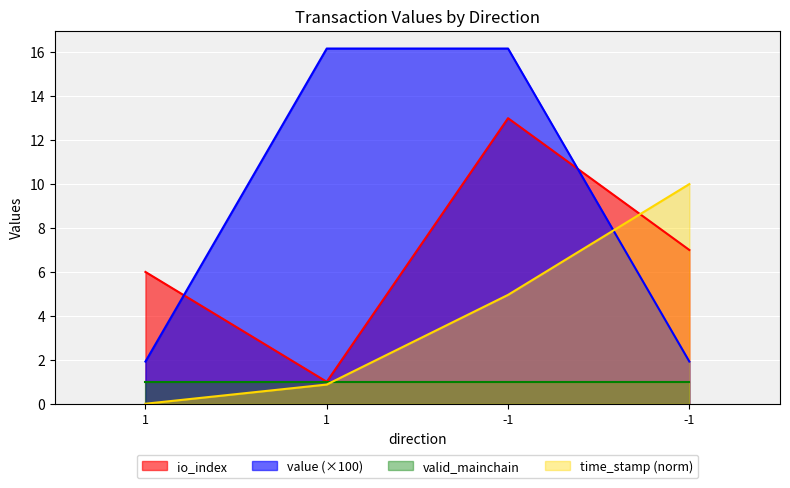

What are all the series names shown in the legend?

io_index, value (×100), valid_mainchain, time_stamp (norm)